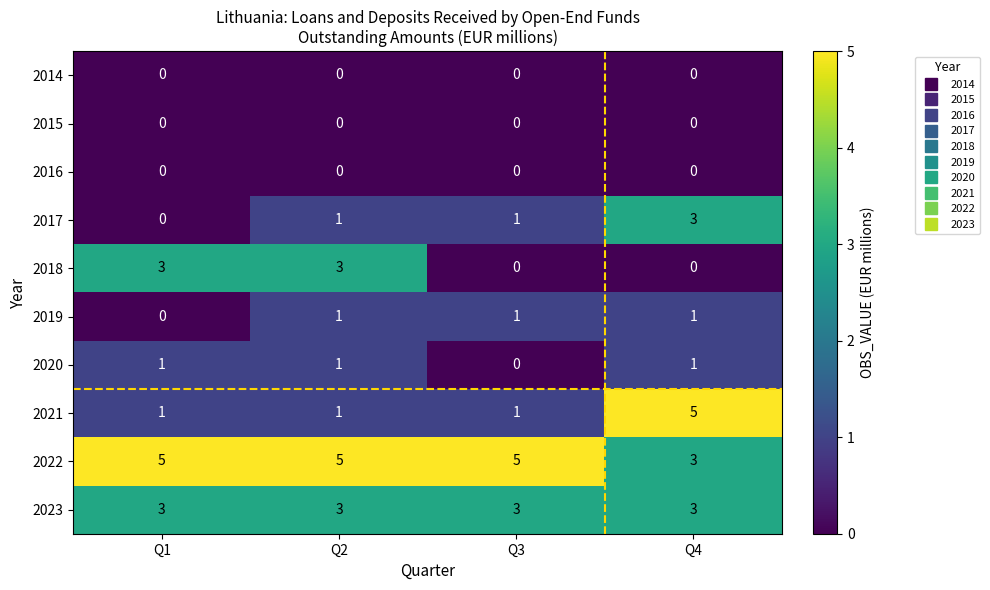

At which category is the sum across all series the highest?

Q4